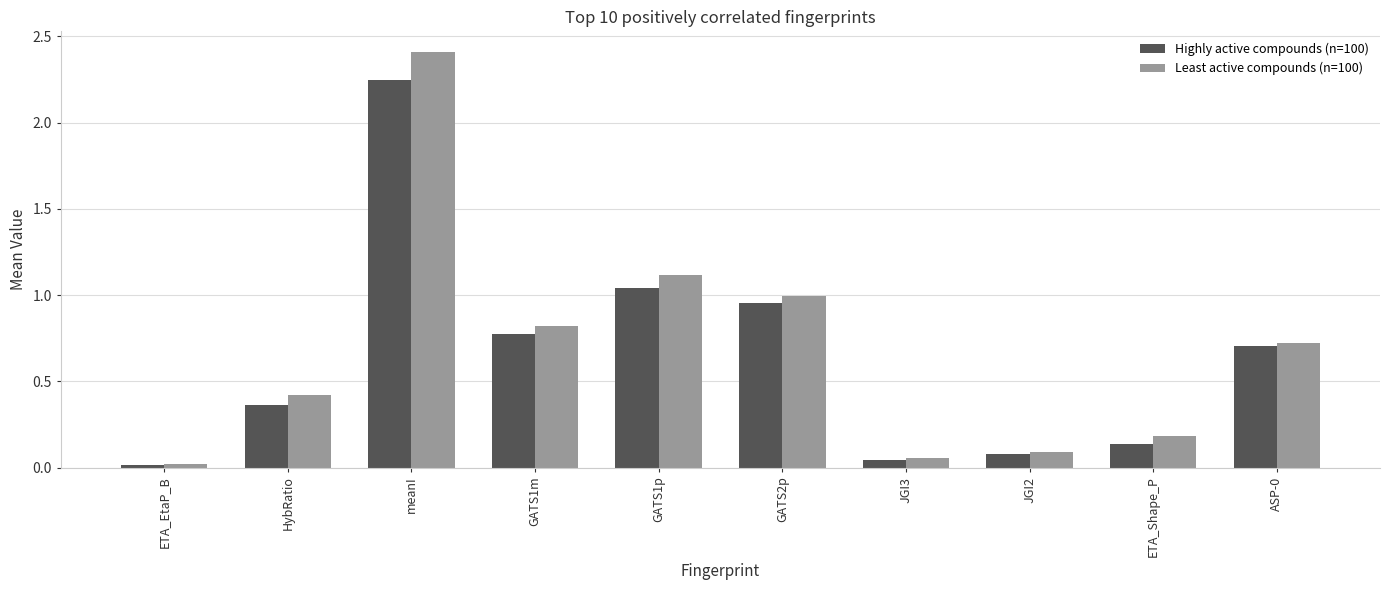

Is the value of Highly active compounds (n=100) at HybRatio greater than the value of Least active compounds (n=100) at ASP-0?

No